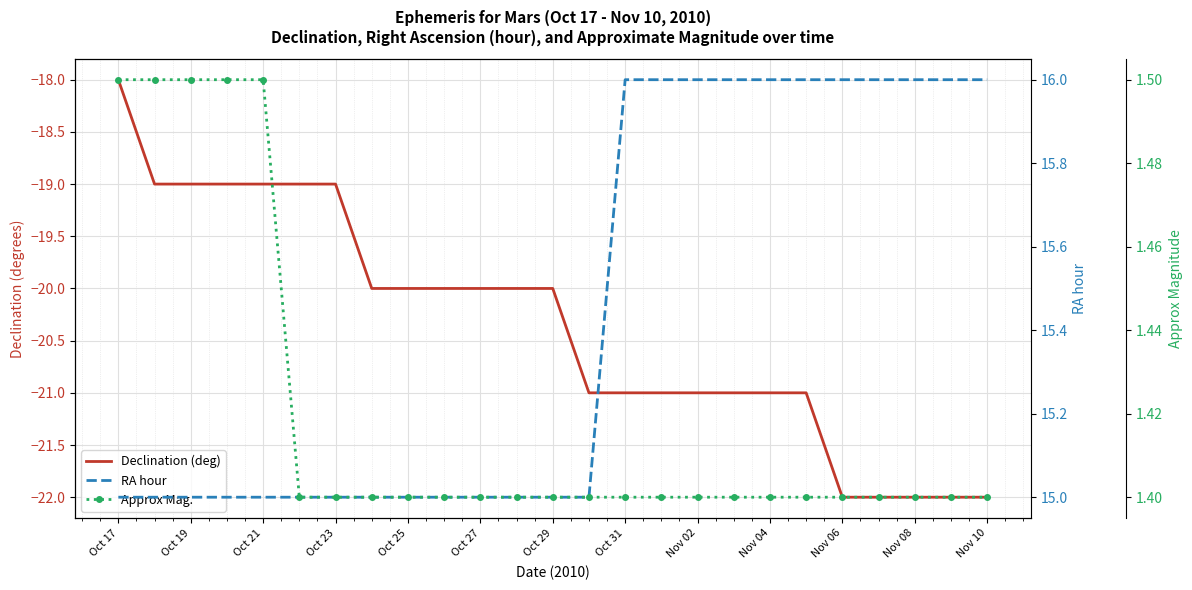

What is the difference between the highest and lowest values at Oct 23?

34.0